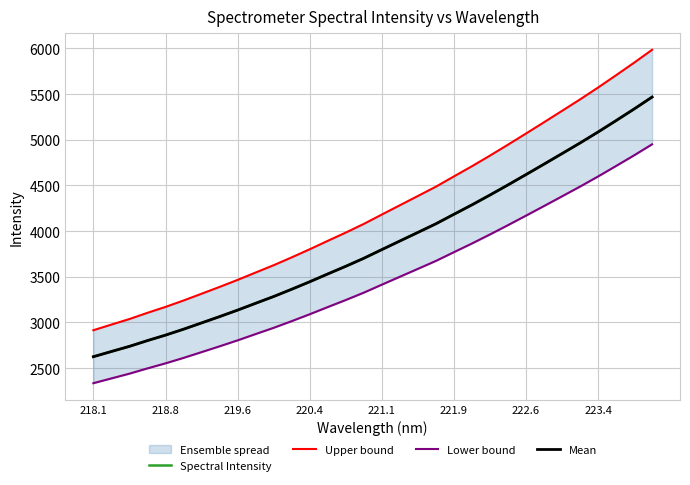

How many data points does each series have?

32